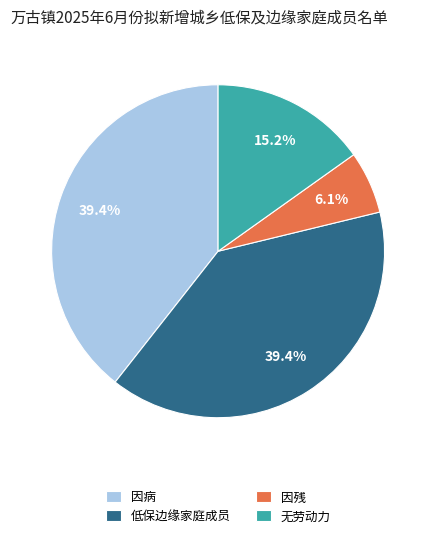

What percentage is NOT represented by 因残?

93.9%